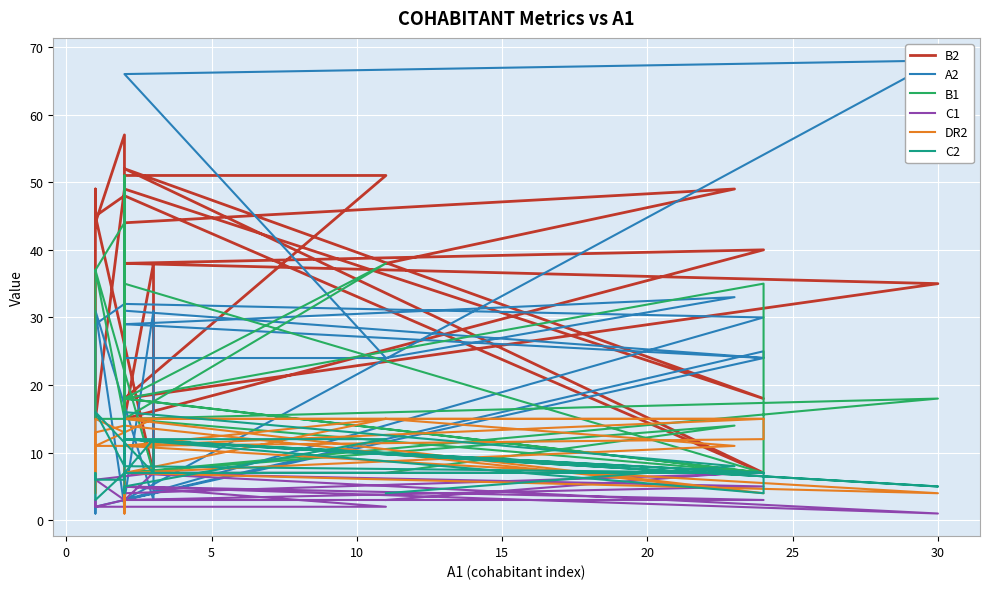

How many times do DR2 and B1 cross each other?

10